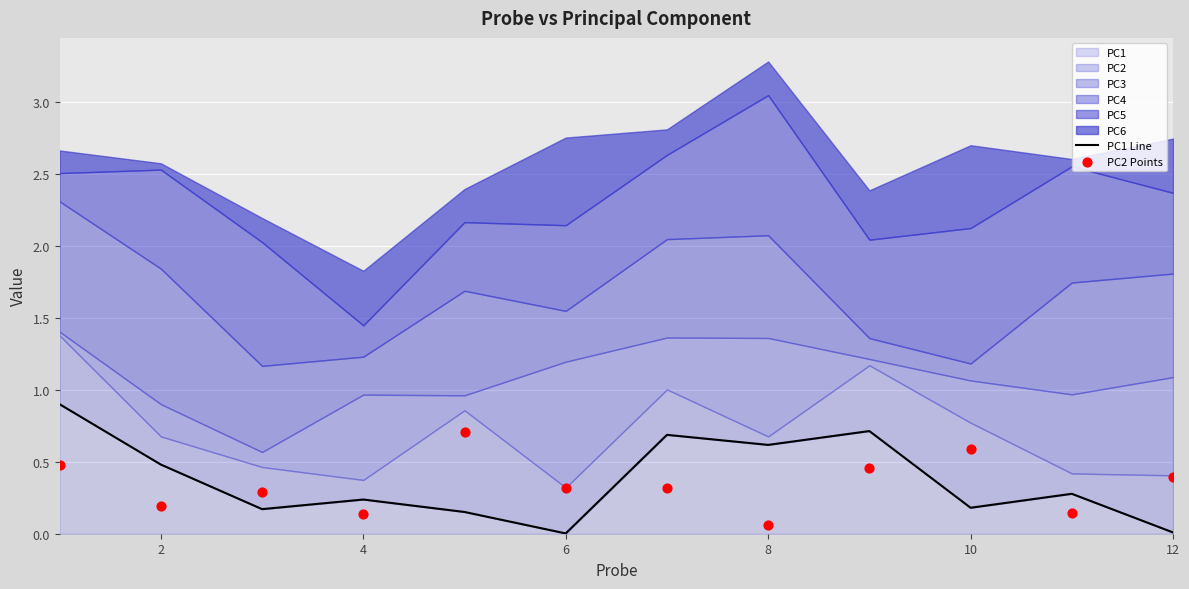

At how many categories does at least one series exceed 0?

12